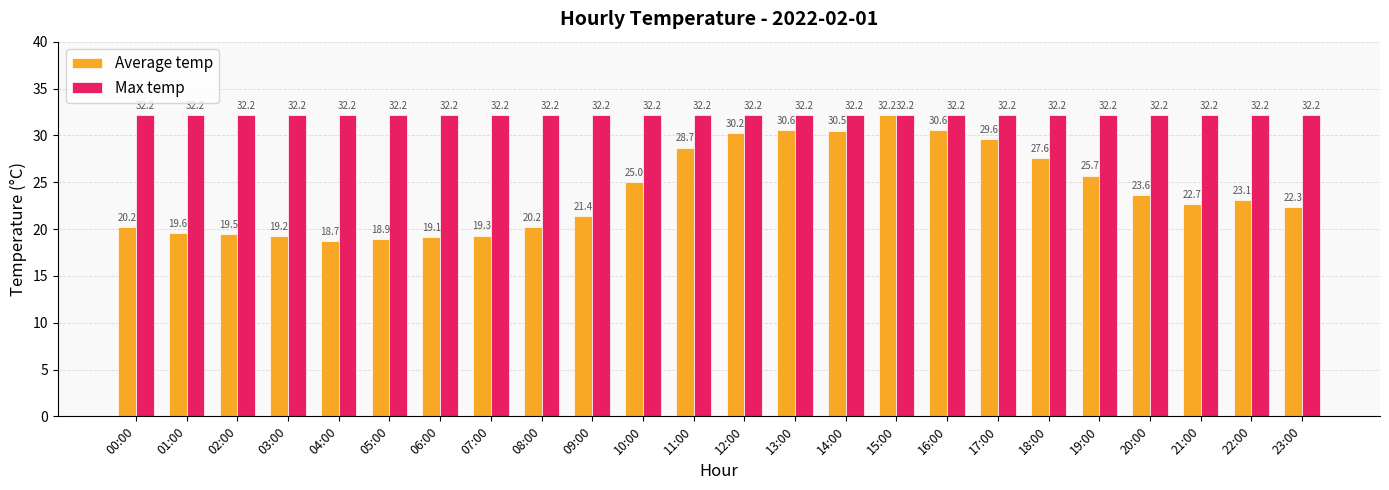

What is the smallest value displayed?

18.7